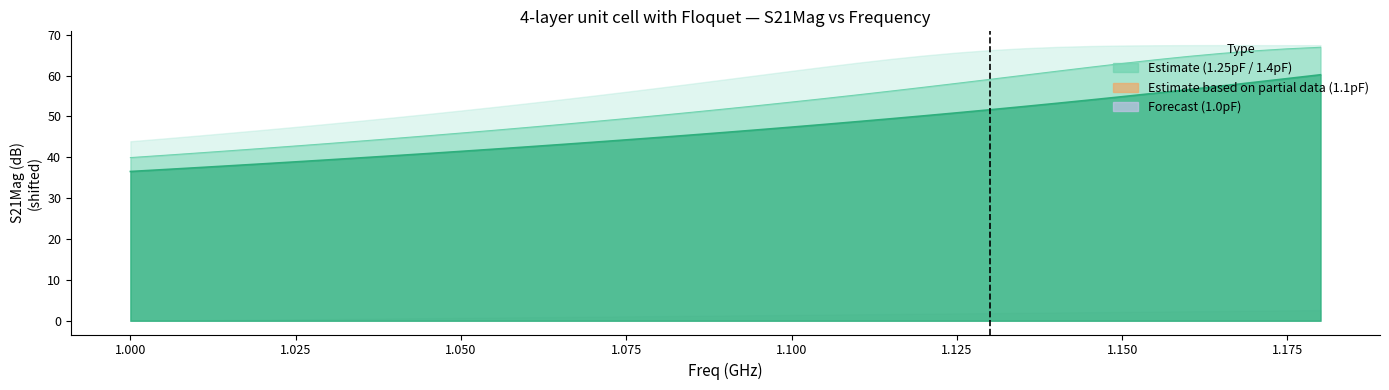

What is the value of the S21Mag_1.25pF point at the 14th from the left?

48.0